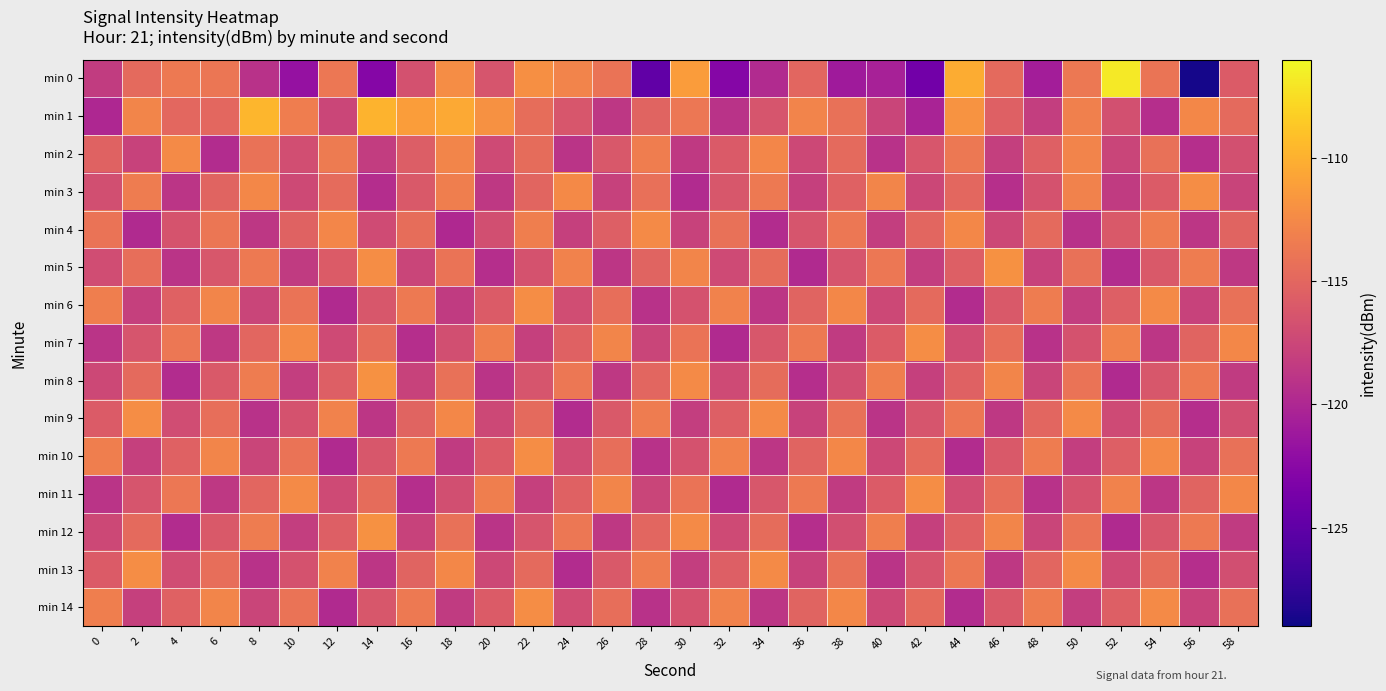

What is the total value across all series at 22?

-1721.1